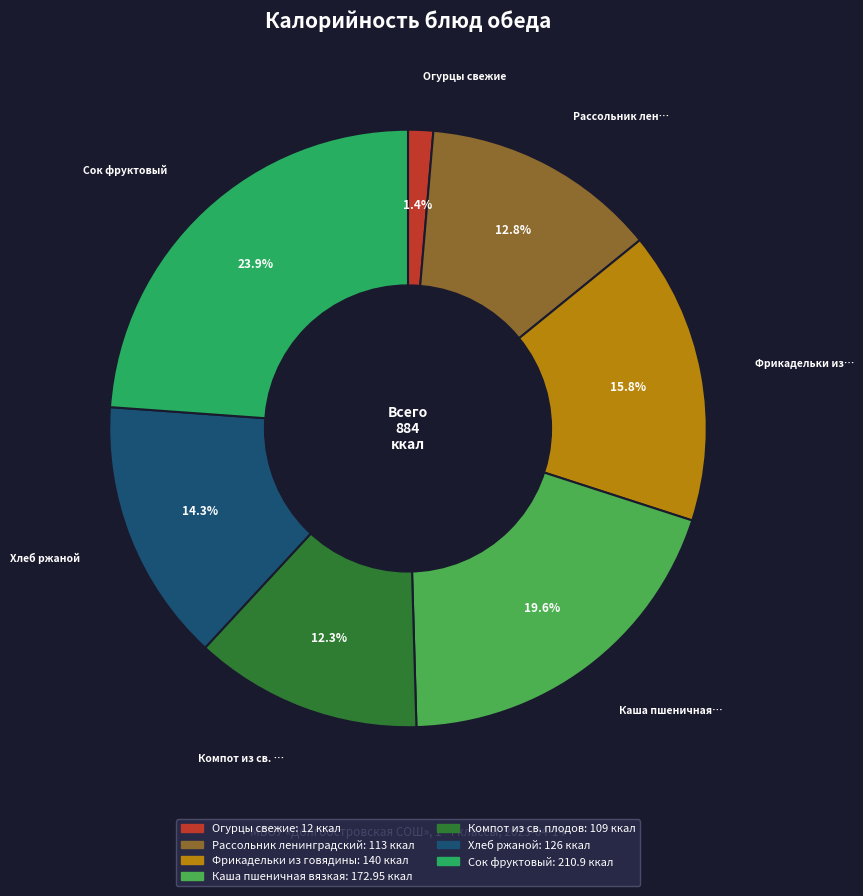

To the nearest percent, what portion does Рассольник ленинградский represent?

13%